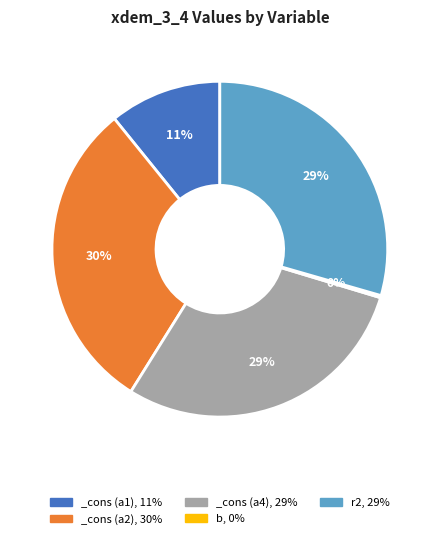

True or false: _cons (a4), 29% accounts for 29% of the total.

True